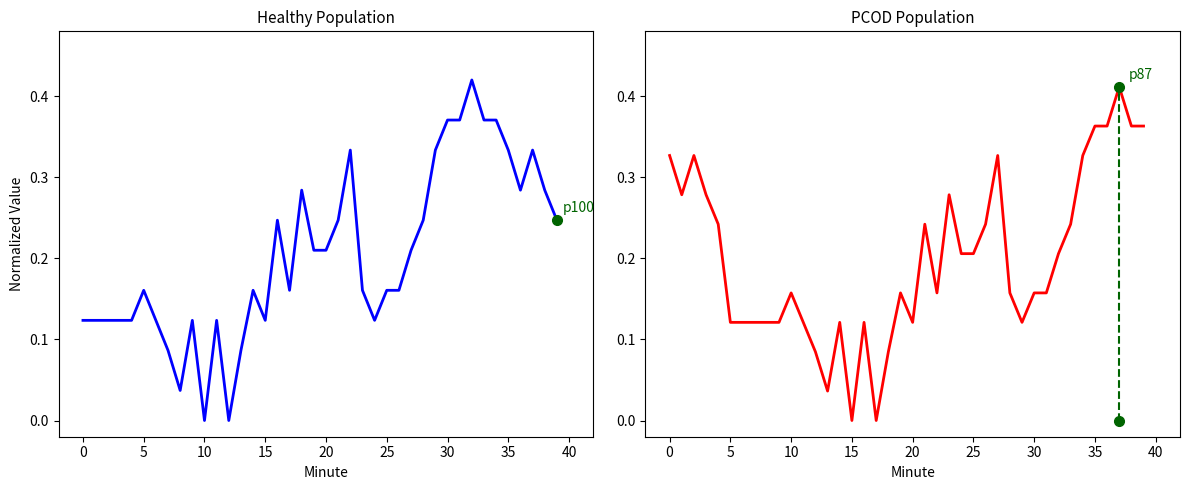

The chart shows a value of 0.3 at 23. True or false?

True